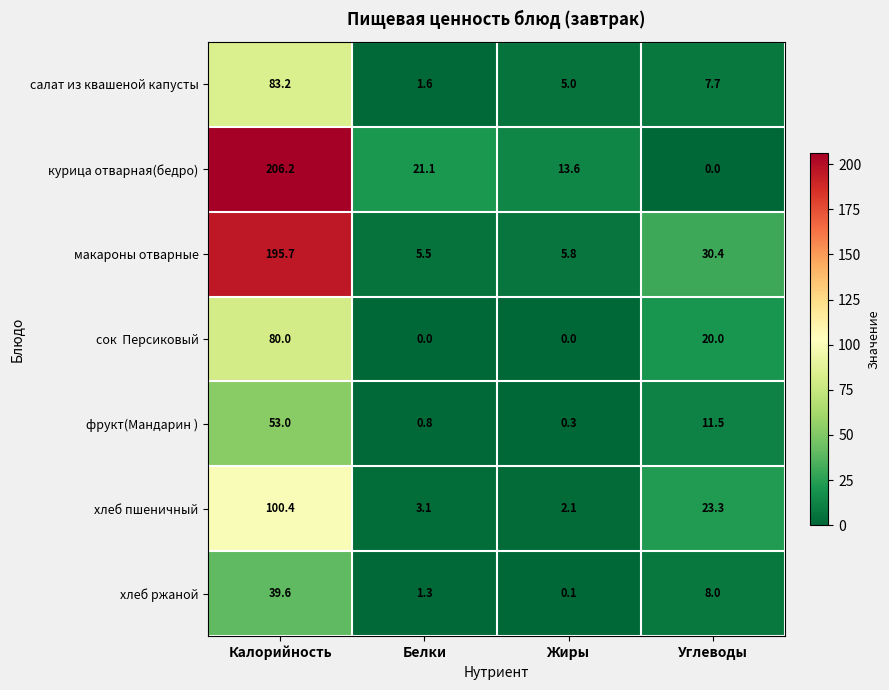

At which label is хлеб ржаной closest to 19?

Углеводы